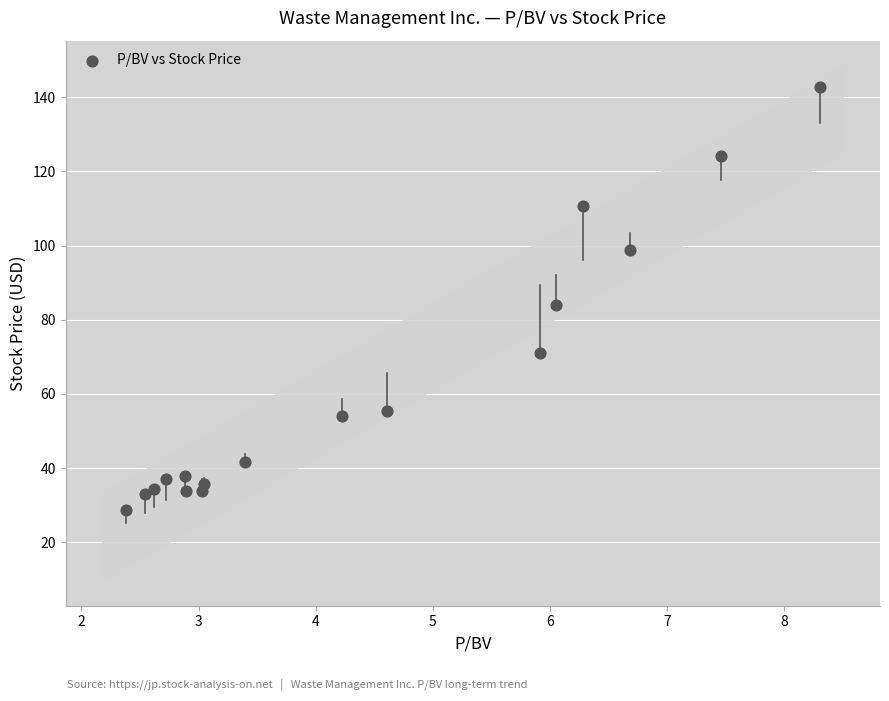

What is the range of X values (max minus min)?

5.9